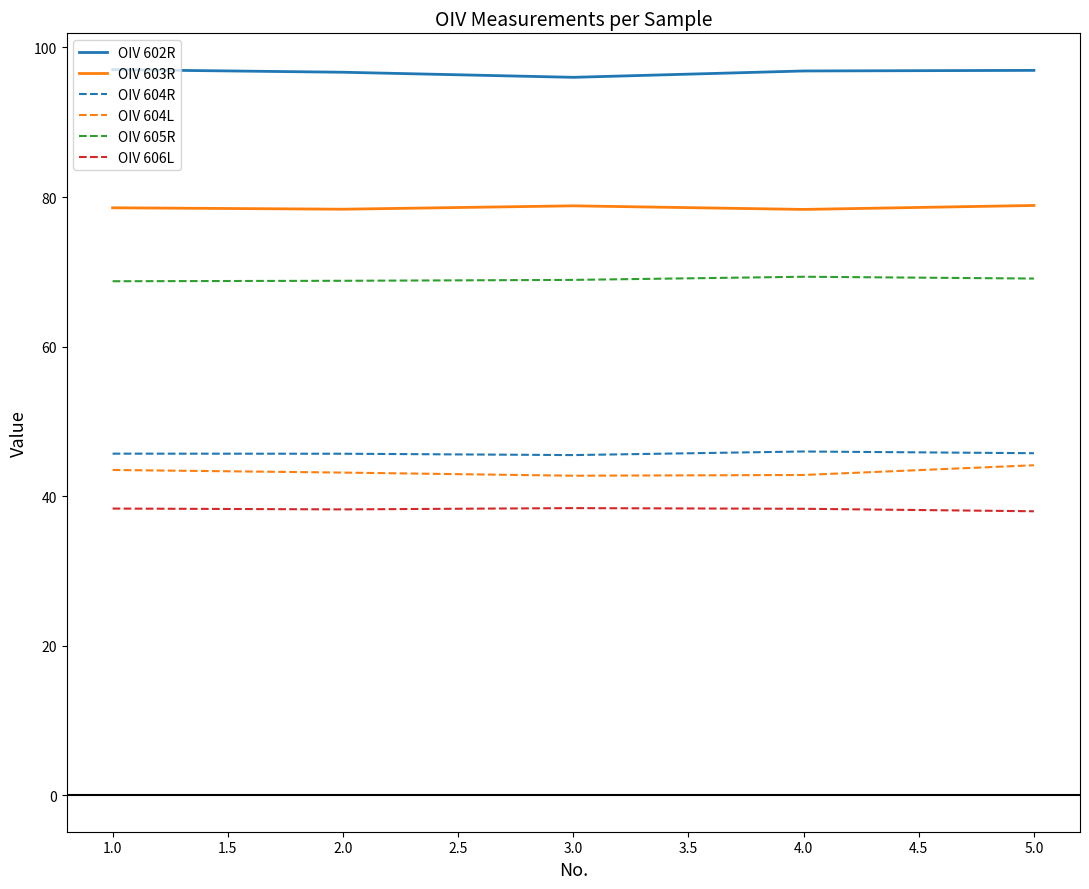

True or false: OIV 604L and OIV 605R intersect in this chart.

False